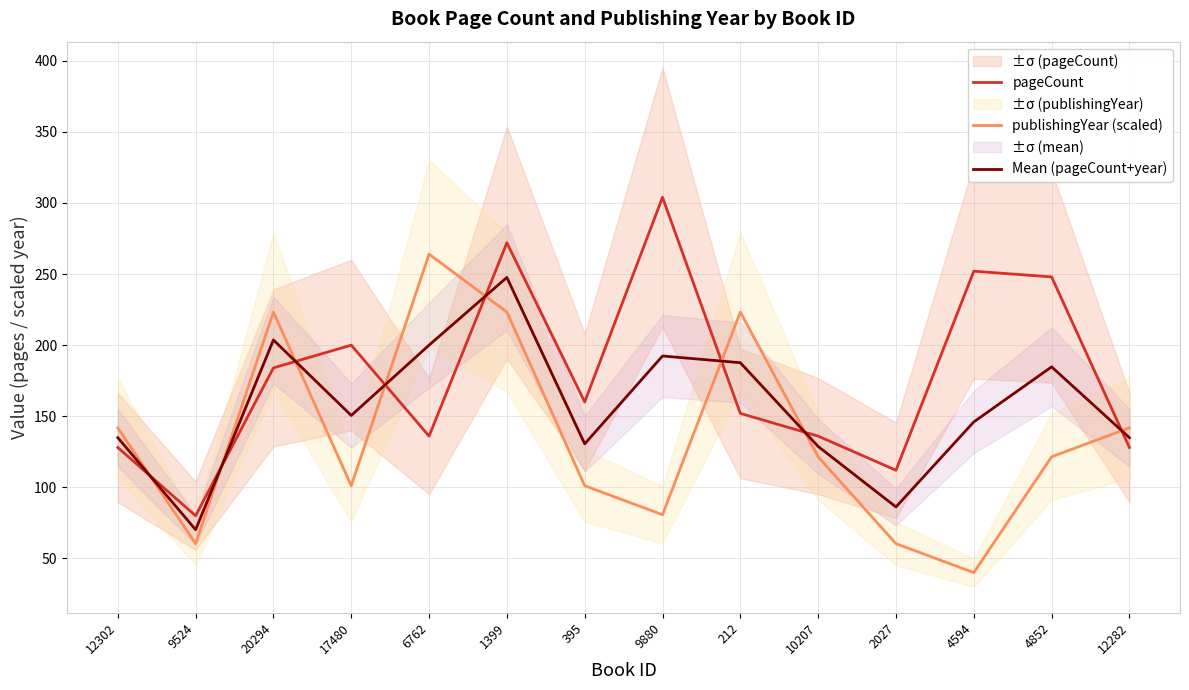

The Mean (pageCount+year) series shows 213.4 at 17480. True or false?

False